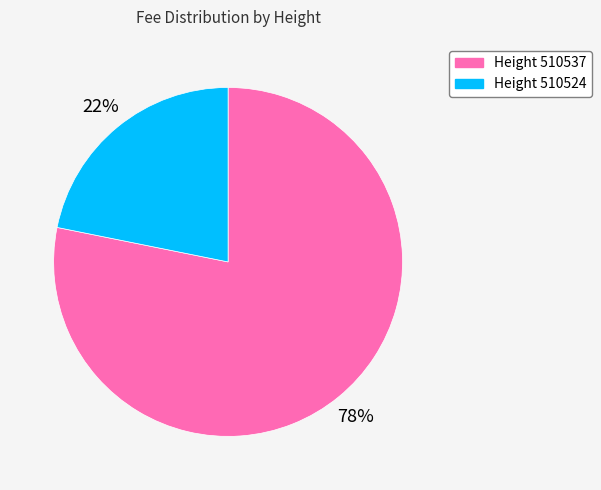

To the nearest percent, what is the average slice percentage?

50%